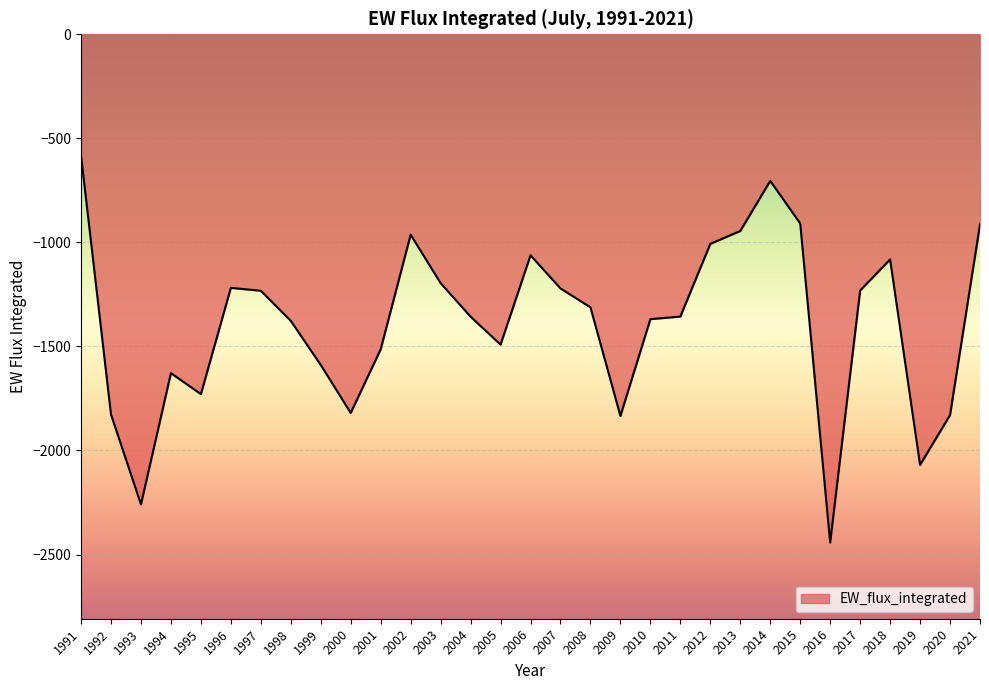

Does the chart display data point markers on the line(s)?

No